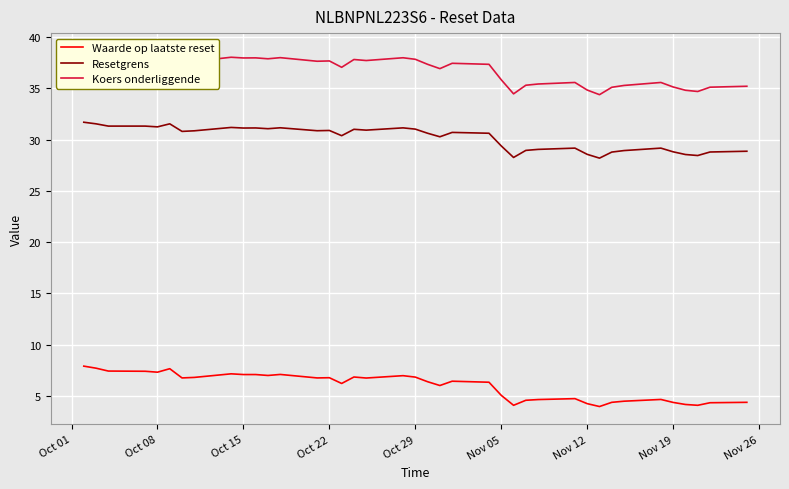

How many values in the Koers onderliggende series exceed 37?

23